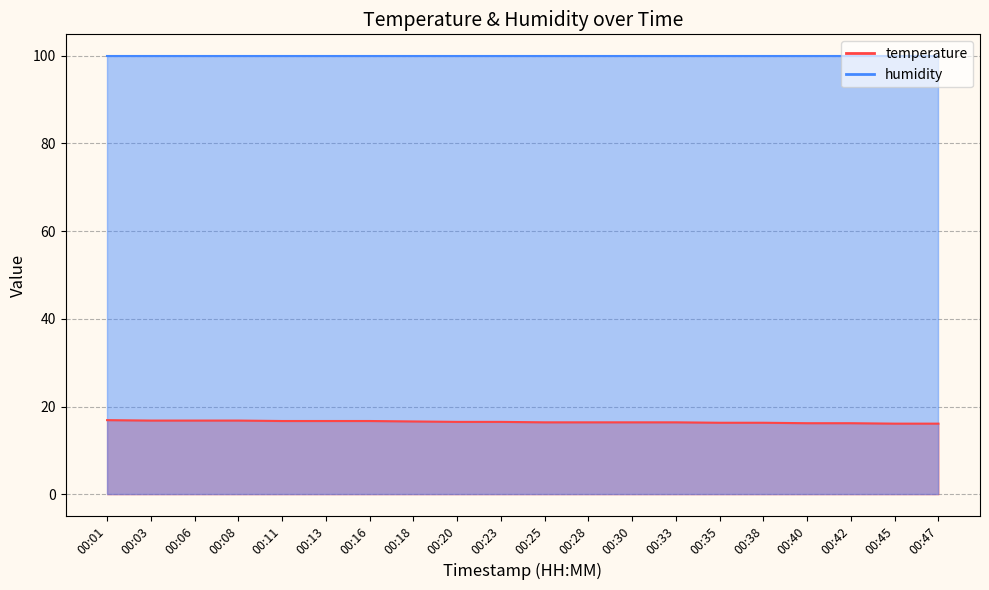

Does the chart display data point markers on the line(s)?

No